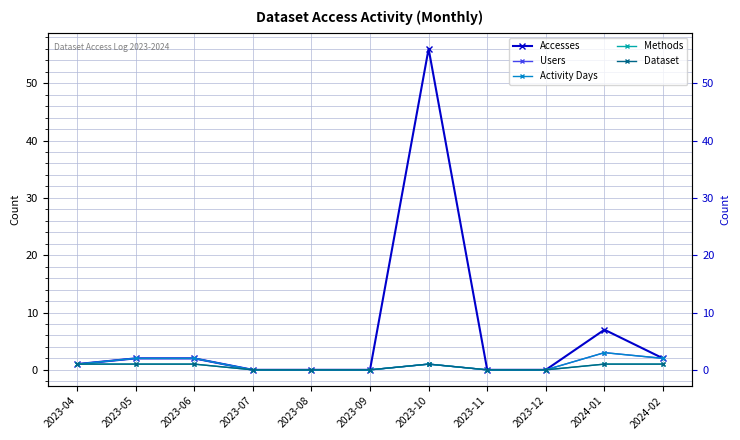

At which label does Accesses first exceed 1?

2023-05